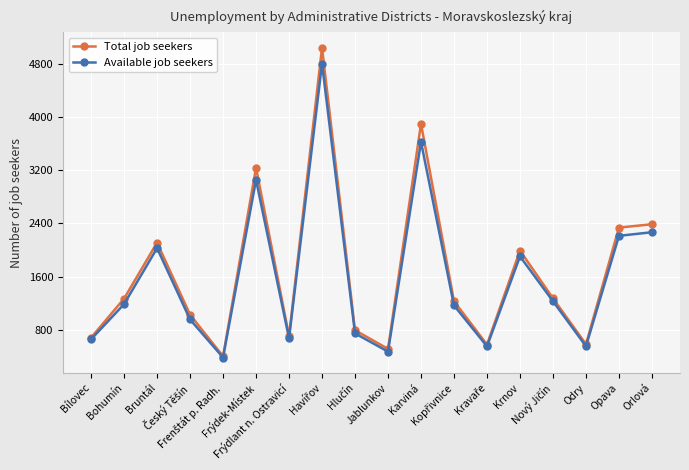

At Orlová, list the series in order from largest to smallest.

Total job seekers, Available job seekers